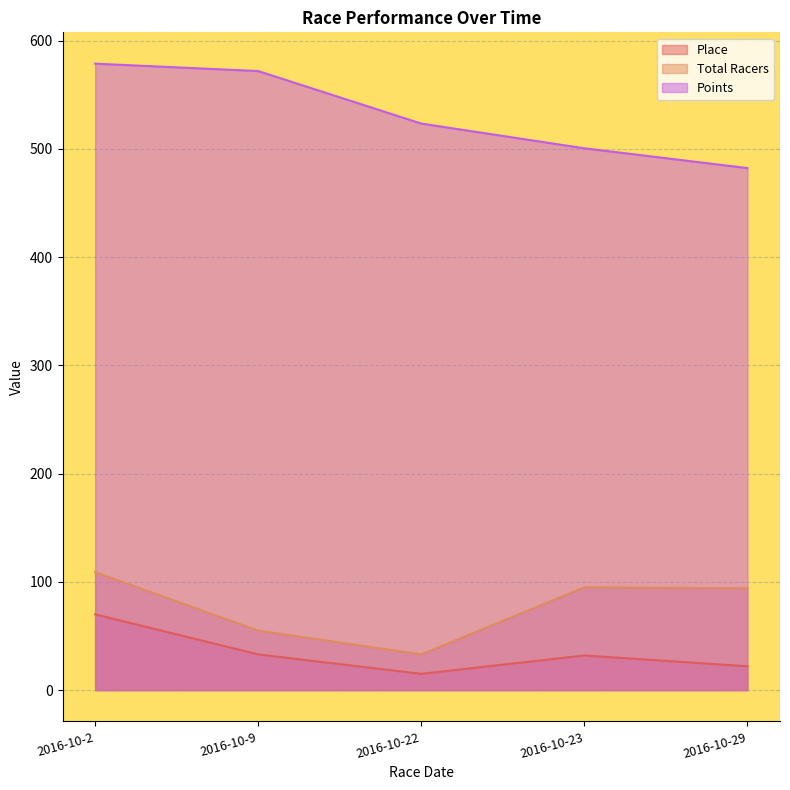

Count the number of data series in this chart.

3